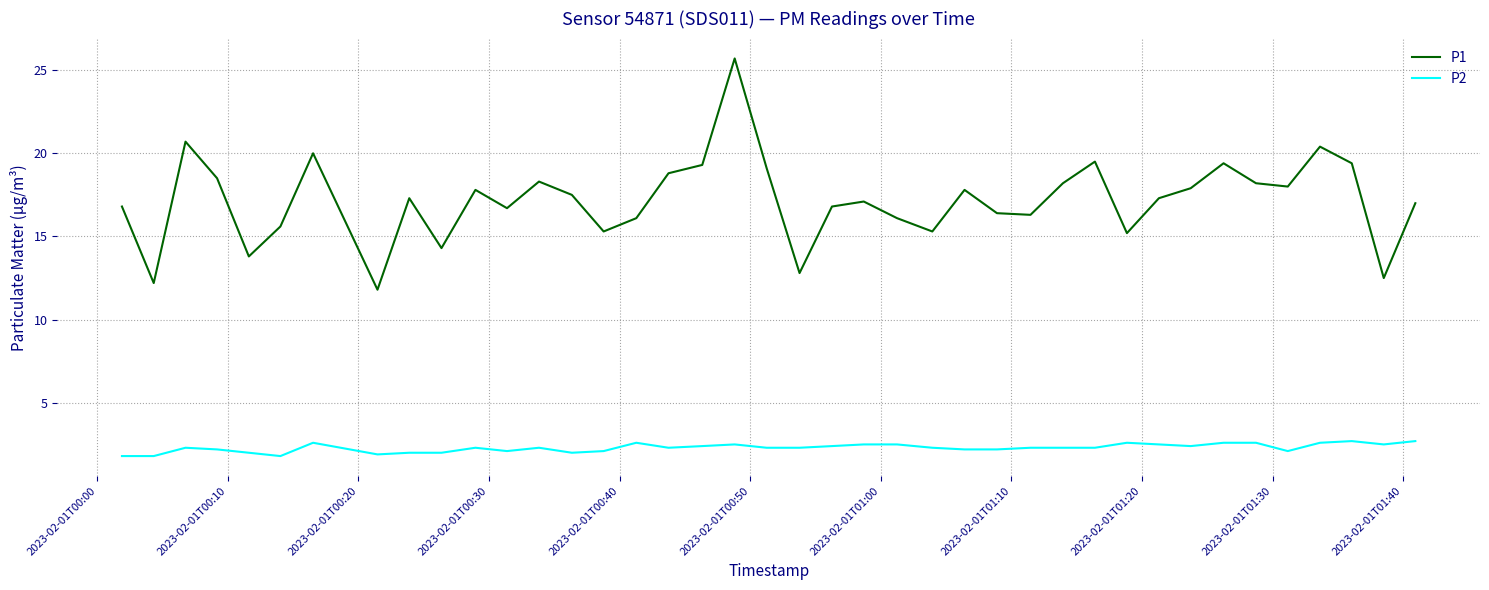

Which series has the largest total across all categories?

P1